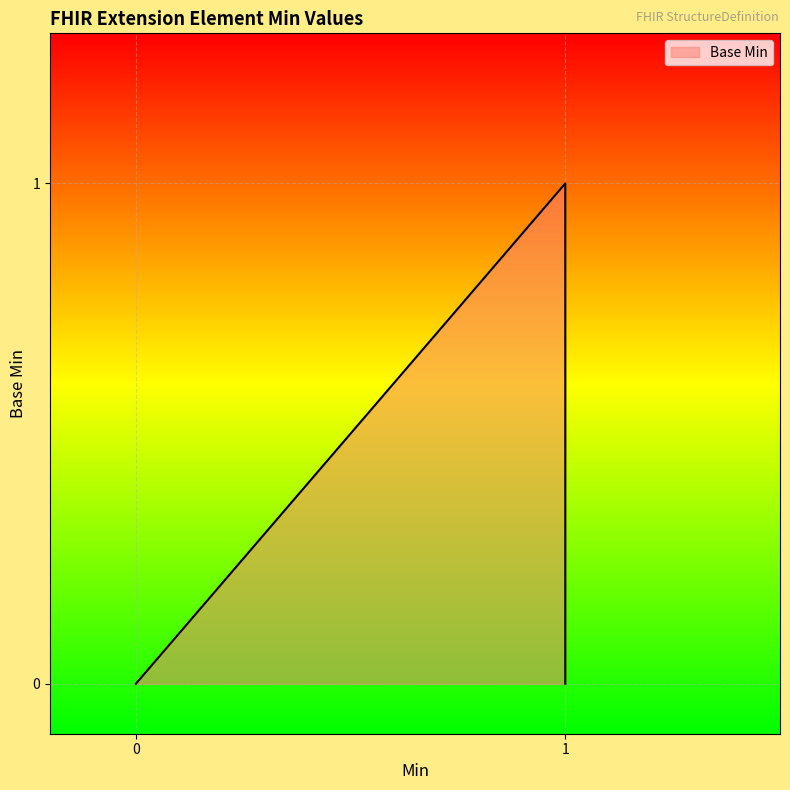

True or false: the data has more than 0 interior local peaks.

True